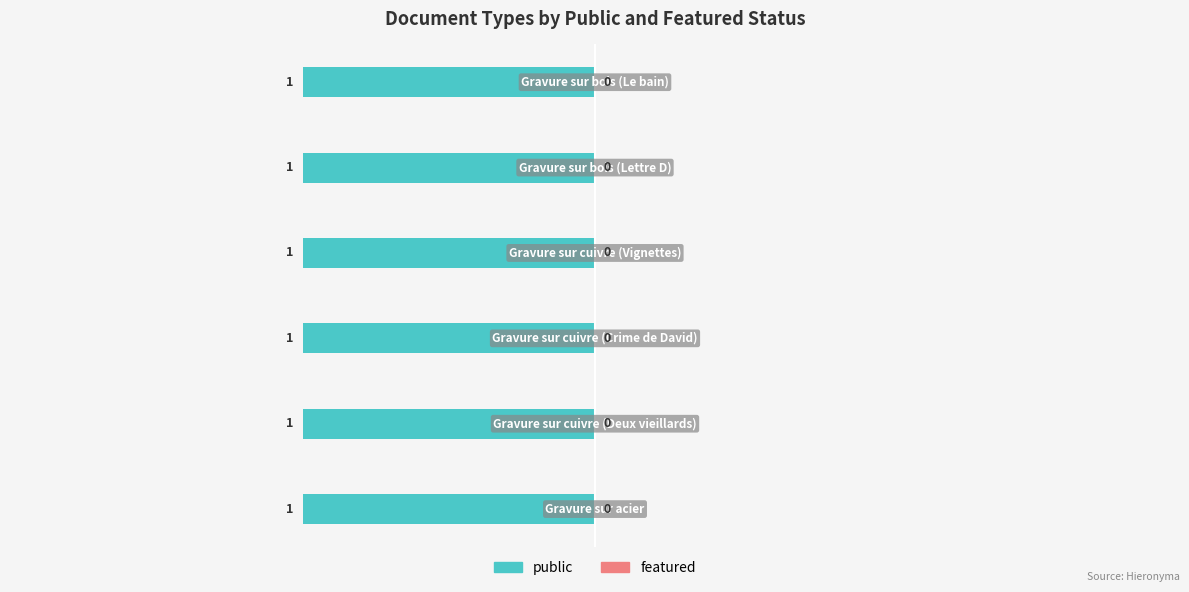

Reading left to right, list all the values displayed in this chart.

public: 1	1	1	1	1	1
featured: 0	0	0	0	0	0